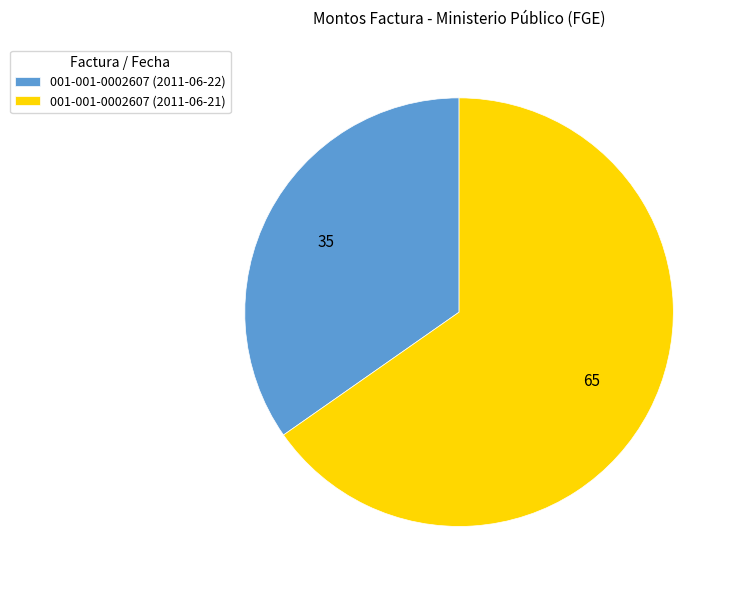

The 001-001-0002607 (2011-06-21) slice represents 73% of the pie. True or false?

False